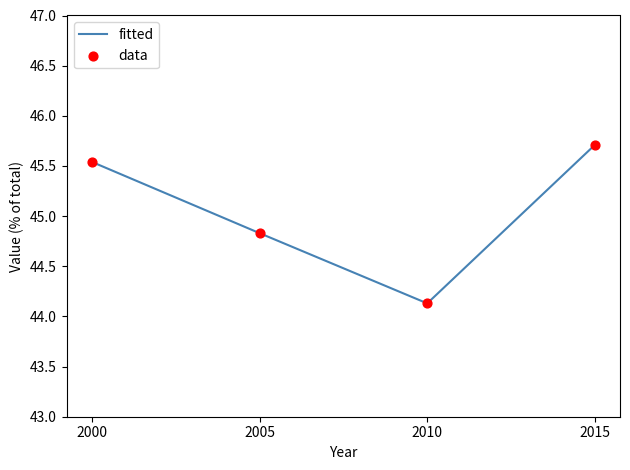

The chart shows a value of 16.1 at 2005. True or false?

False